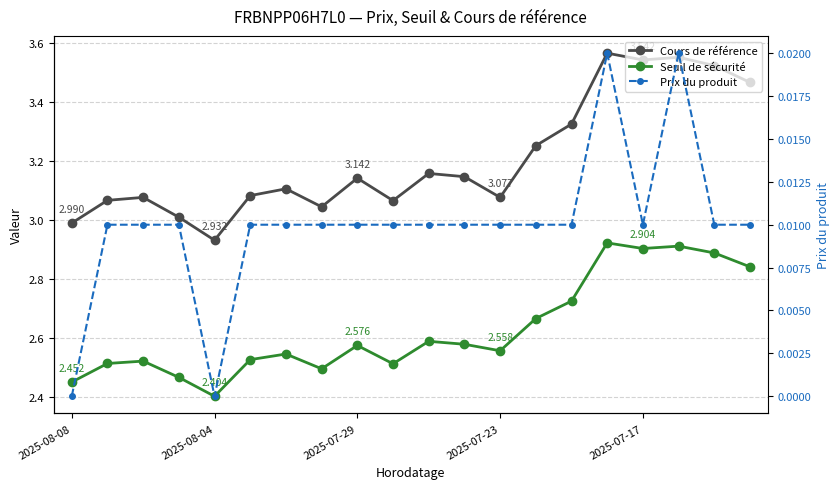

Does the chart have visible grid lines?

Yes